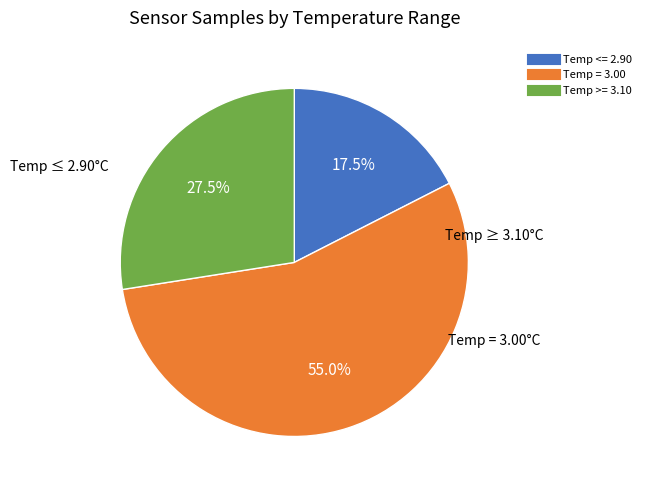

Is there a majority slice in this chart?

Yes